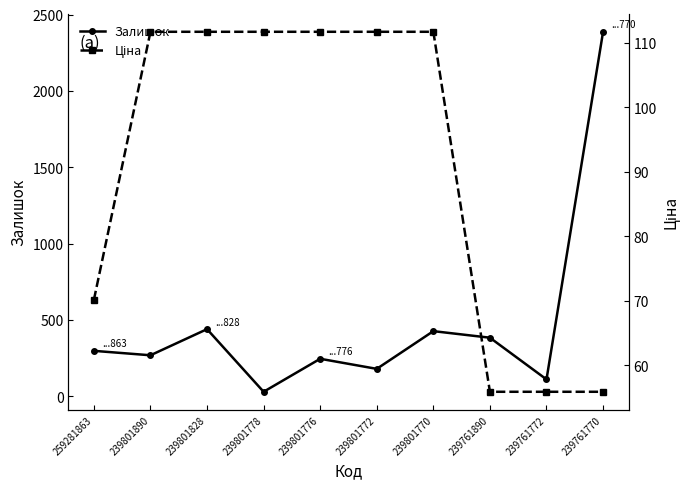

List the series in order of their peak value, lowest first.

Ціна, Залишок